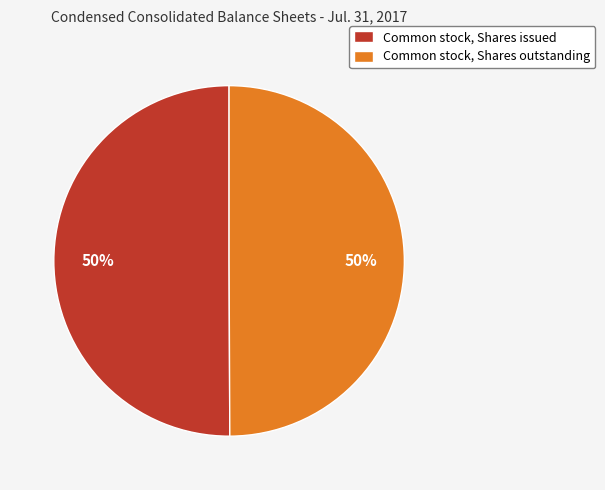

How many slices are in this pie chart?

2